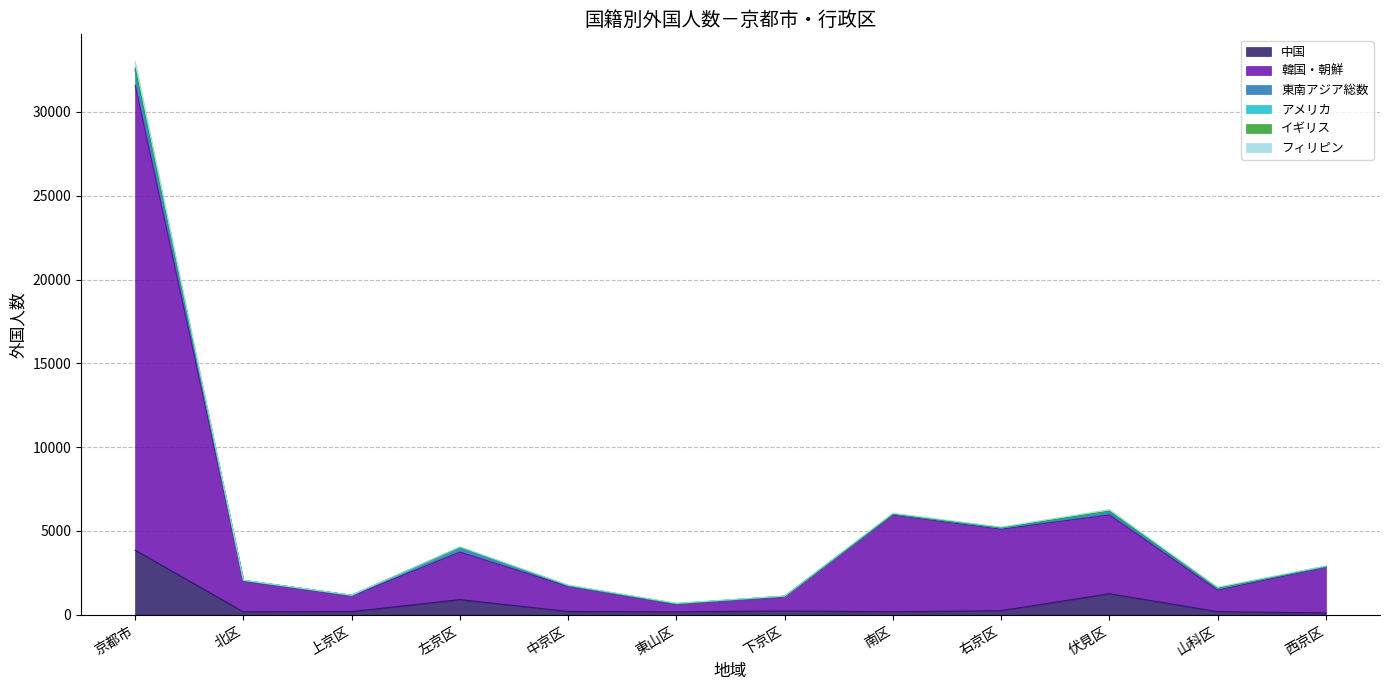

At which category is the sum across all series the highest?

京都市